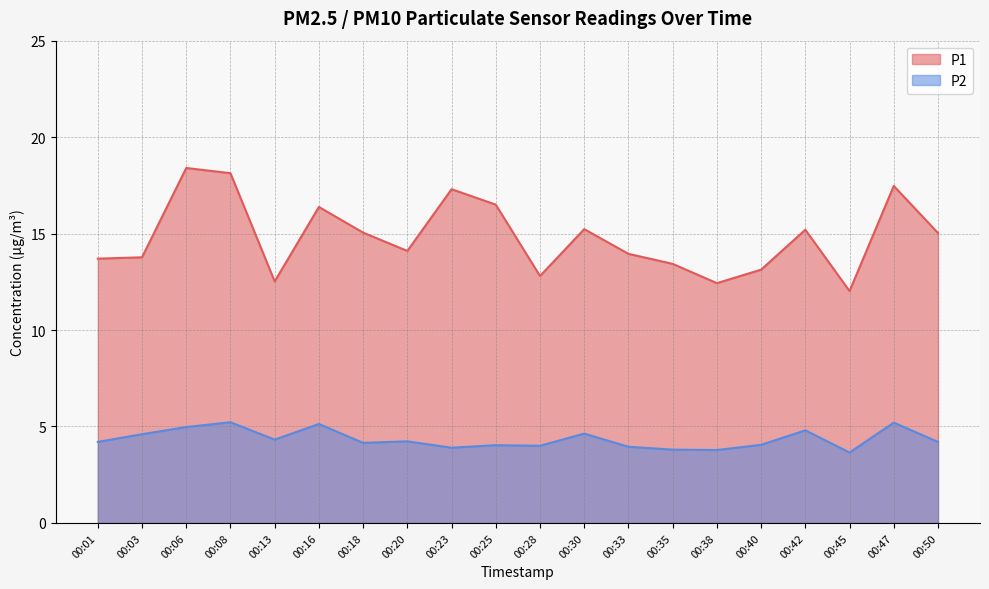

At which category does the chart reach its peak across all series?

00:06